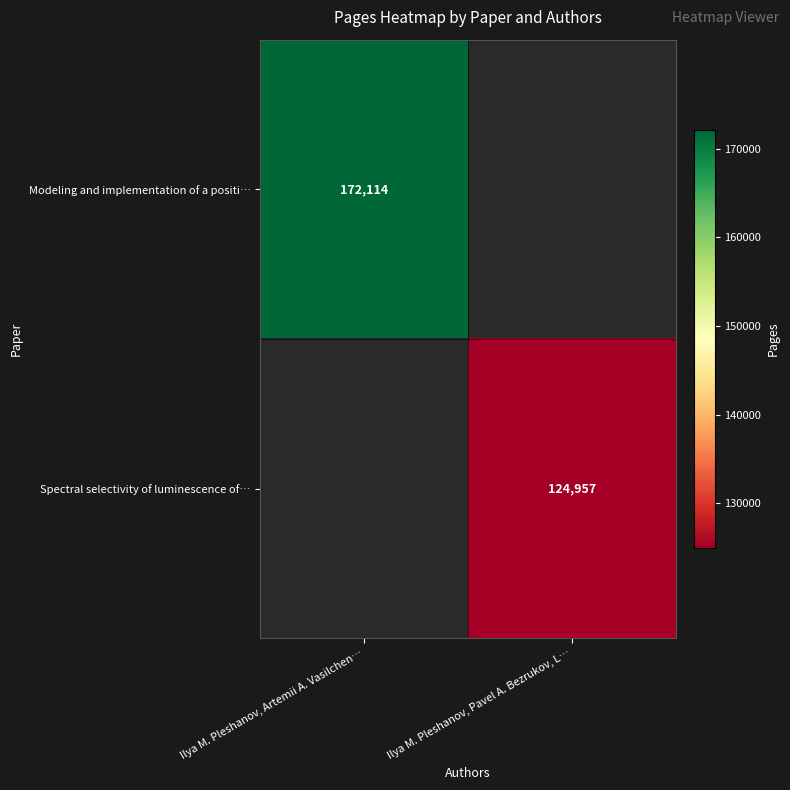

Which category has the lowest value across all series?

Ilya M. Pleshanov, Pavel A. Bezrukov, L…